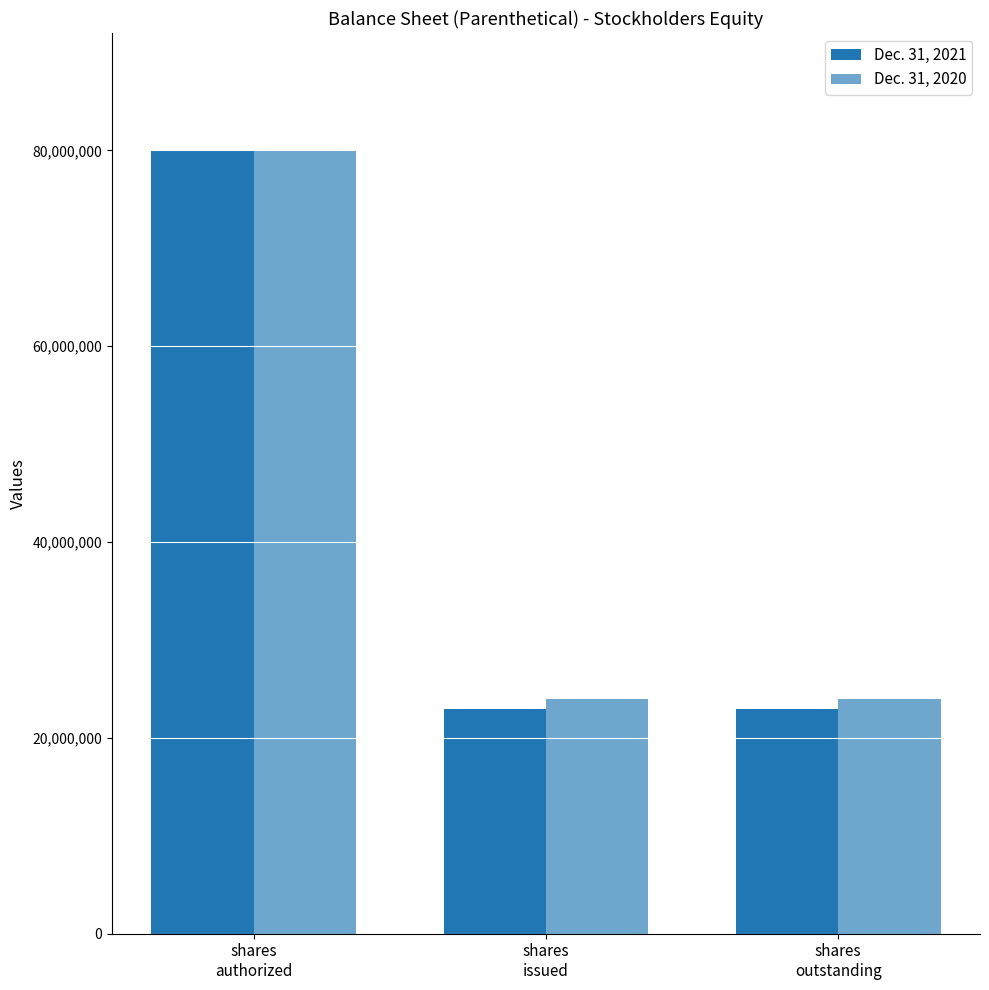

The Dec. 31, 2021 series shows 80000000 at shares
authorized. True or false?

True